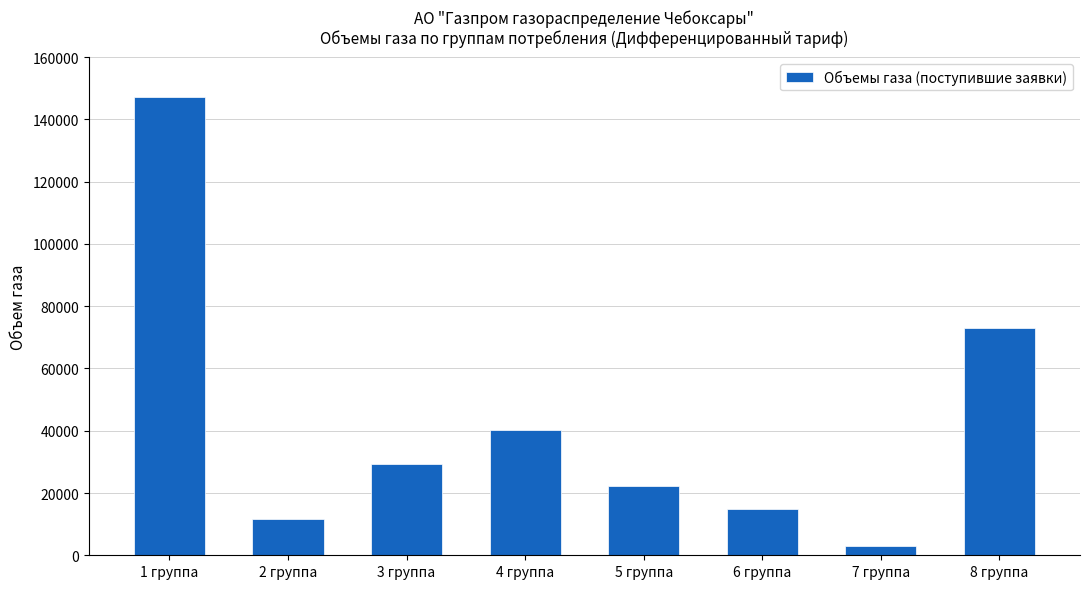

The chart shows a value of 94910.6 at 8 группа. True or false?

False